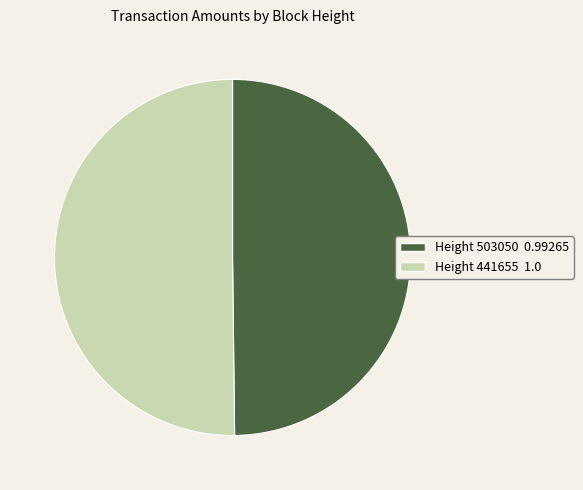

Approximately how many times larger is the value at Height 503050 0.99265 compared to Height 441655 1.0?

1.0